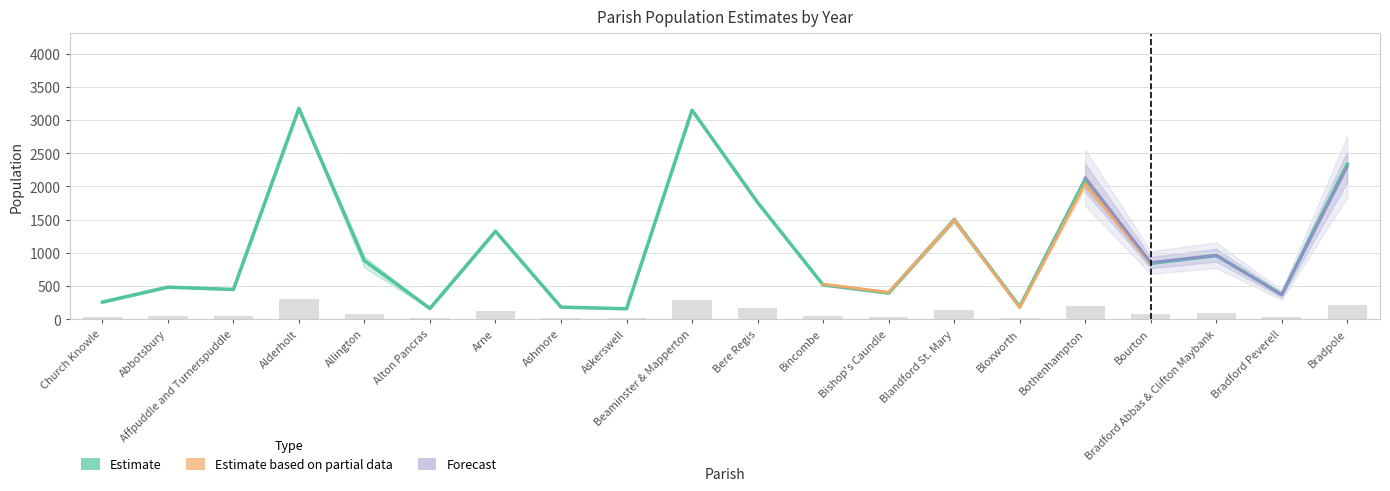

List the labels in order of Year 2014 value, largest first.

Beaminster & Mapperton, Alderholt, Bradpole, Bothenhampton, Bere Regis, Blandford St. Mary, Arne, Bradford Abbas & Clifton Maybank, Allington, Bourton, Bincombe, Abbotsbury, Affpuddle and Turnerspuddle, Bishop's Caundle, Bradford Peverell, Church Knowle, Bloxworth, Ashmore, Alton Pancras, Askerswell